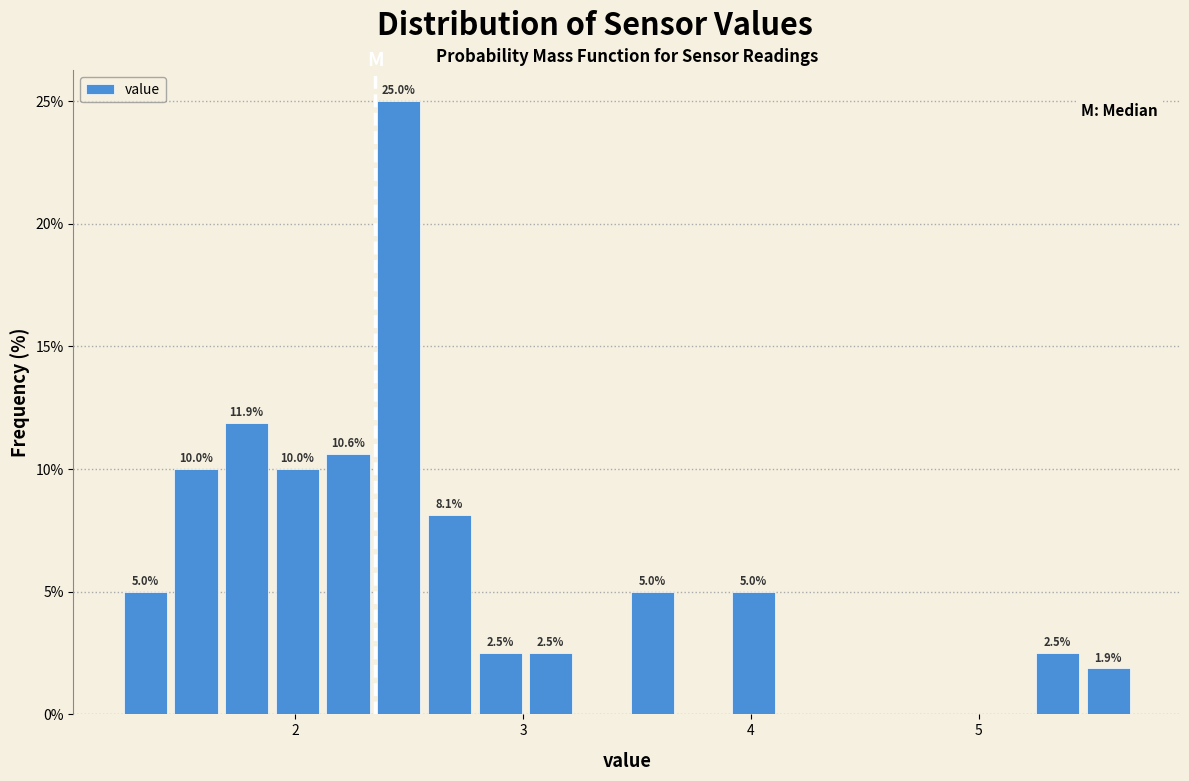

Read against the x-axis, roughly where is the centre of the tallest bar?

2.5